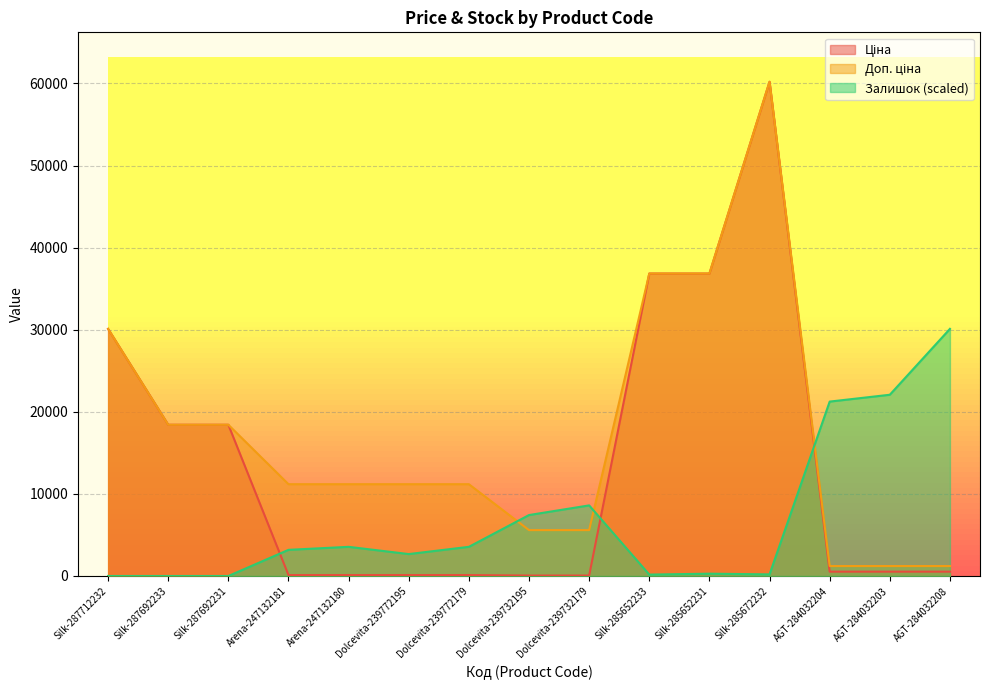

True or false: Залишок has more than 0 points higher than both neighbors.

True